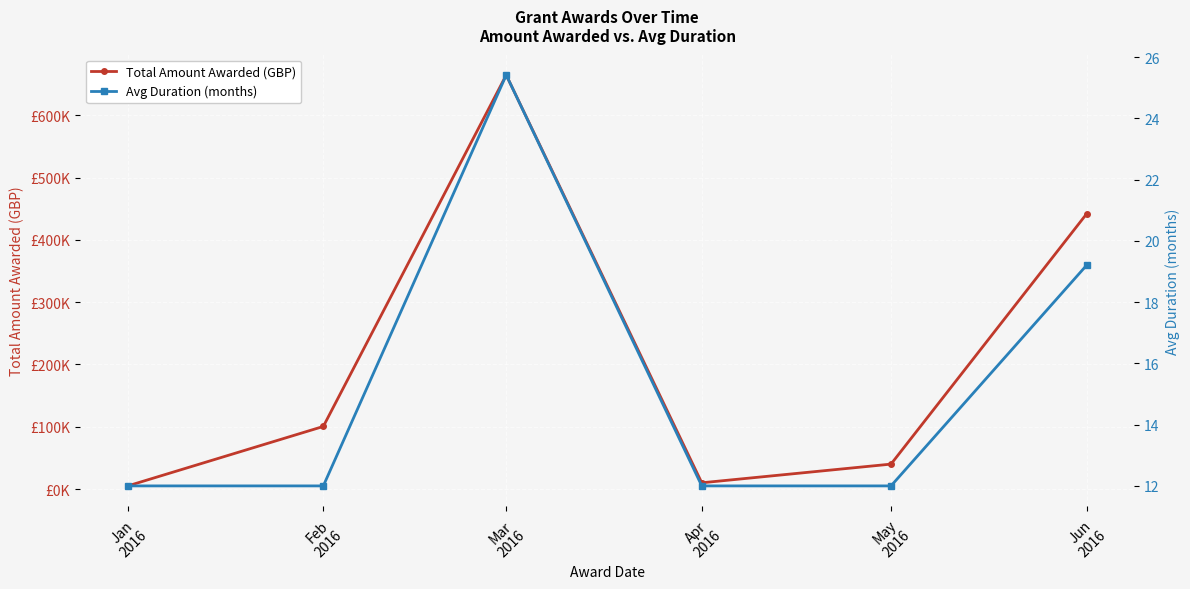

The Total Amount Awarded (GBP) series shows 5000.0 at Jan
2016. True or false?

True